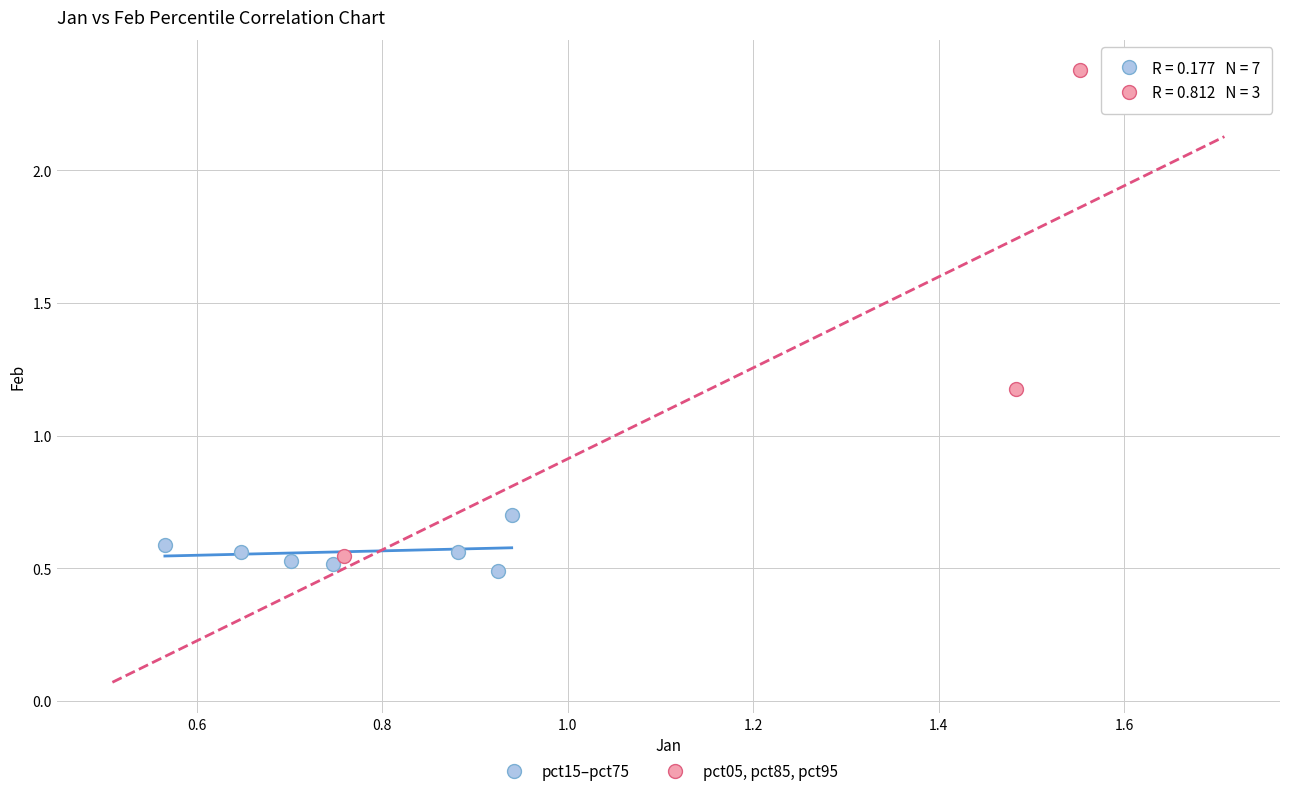

Which series has the largest Y range (max minus min)?

pct05, pct85, pct95